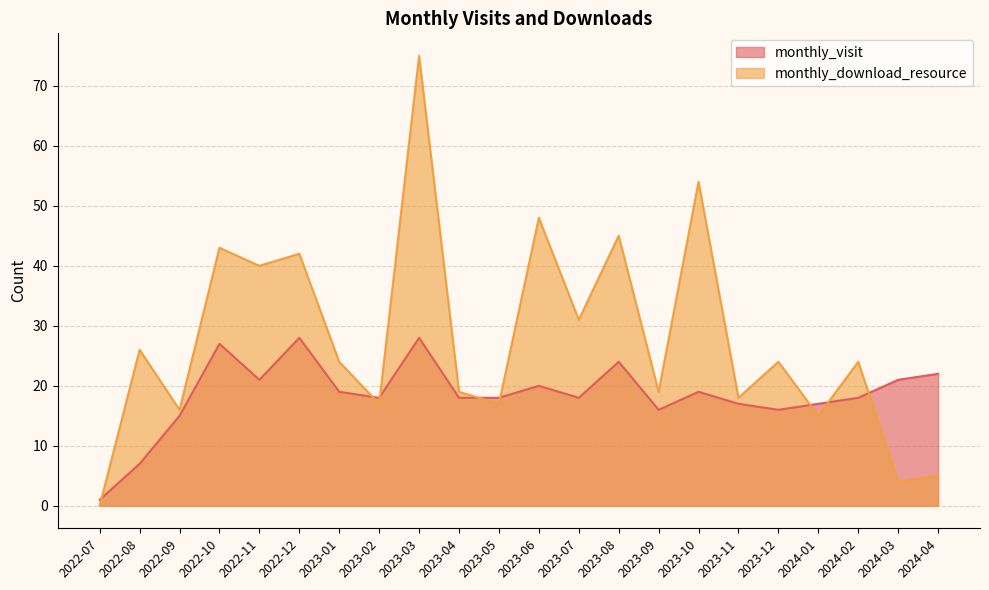

How many data points in monthly_download_resource are less than 24?

10